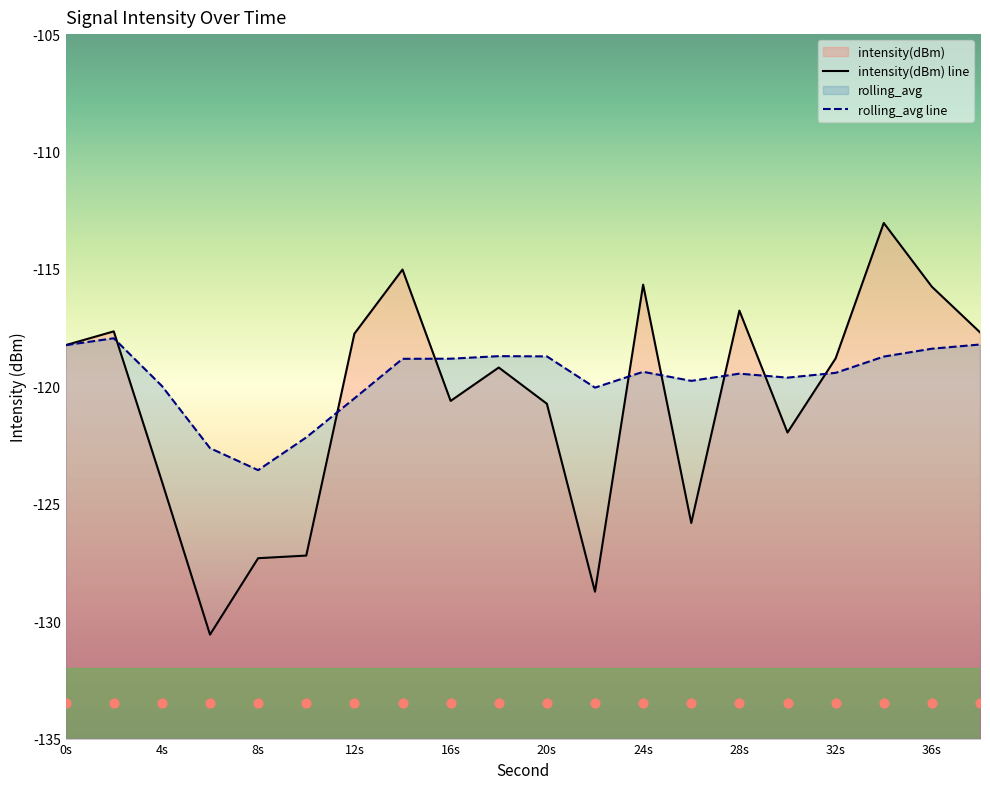

Is the value of intensity(dBm) at 2 greater than the value of rolling_avg at 34?

Yes